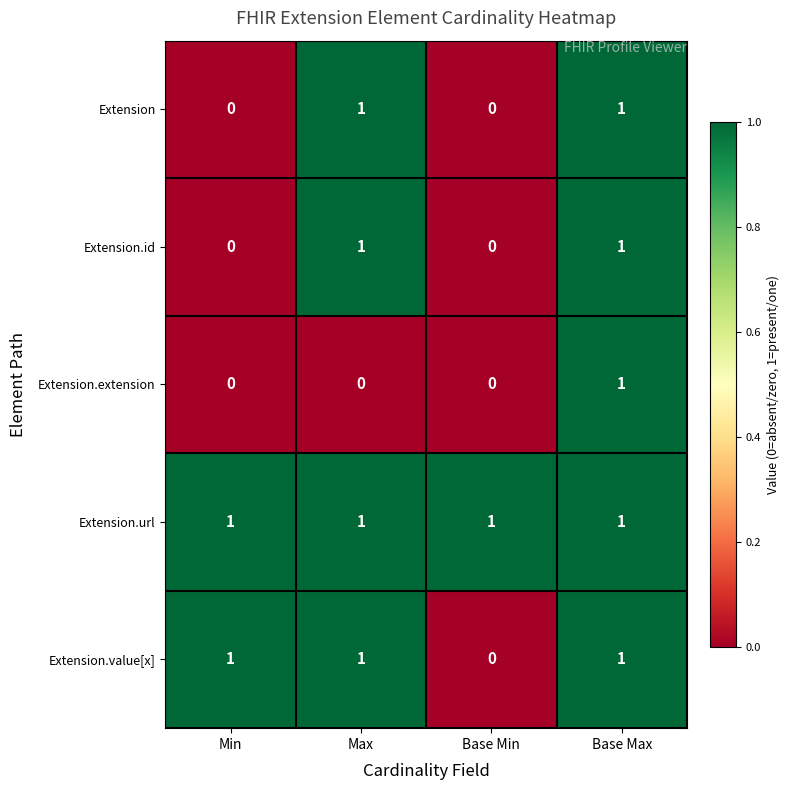

Reading left to right, transcribe all the data shown in this chart.

Extension: 0	1	0	1
Extension.id: 0	1	0	1
Extension.extension: 0	0	0	1
Extension.url: 1	1	1	1
Extension.value[x]: 1	1	0	1